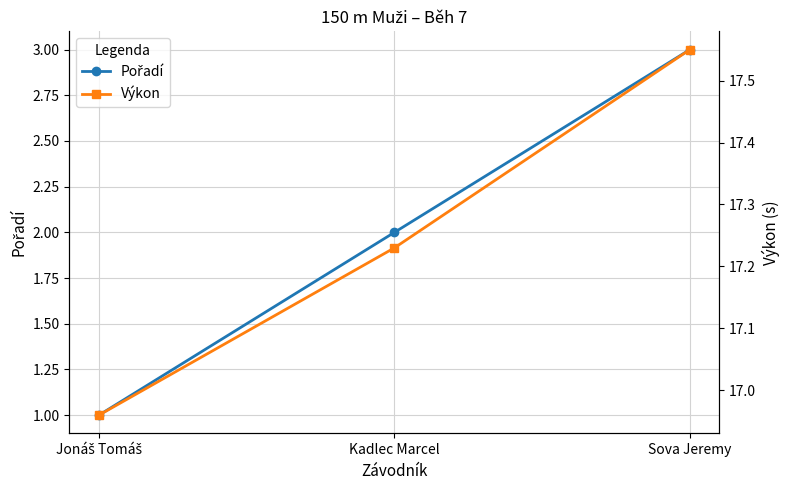

Reading left to right, list all the values displayed in this chart.

Pořadí: 1.0	2.0	3.0
Výkon: 17.0	17.2	17.6